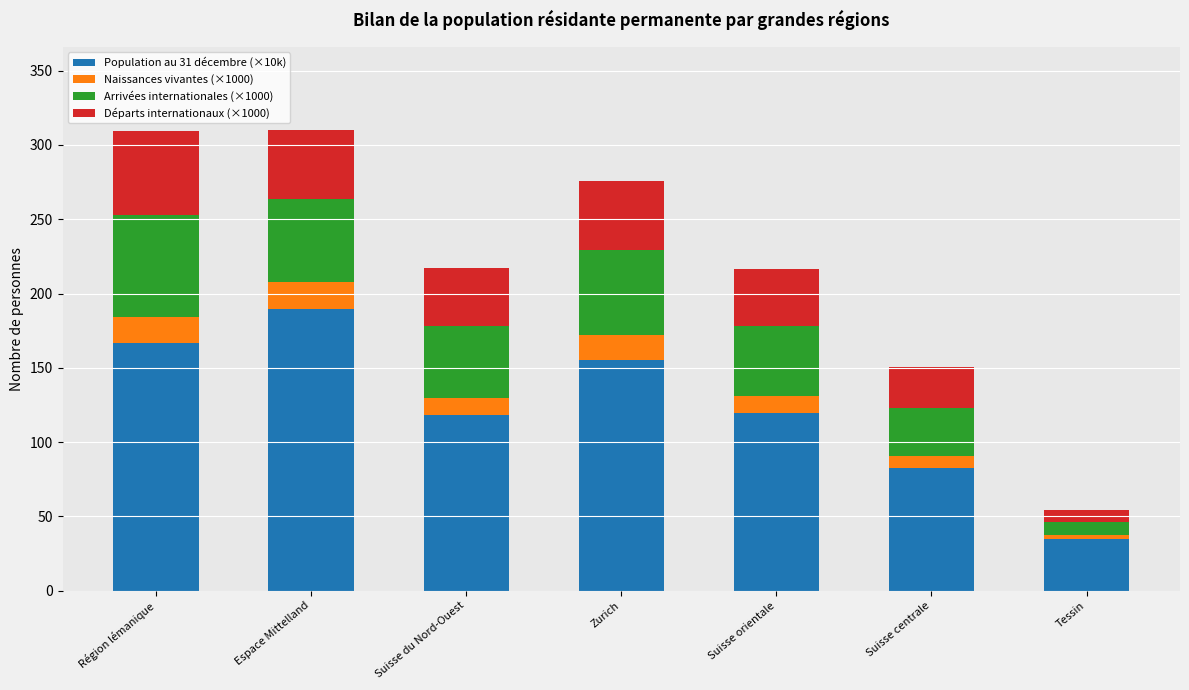

What is the difference between the second highest and second lowest values in the Population au 31 décembre (×10k) series?

84.4